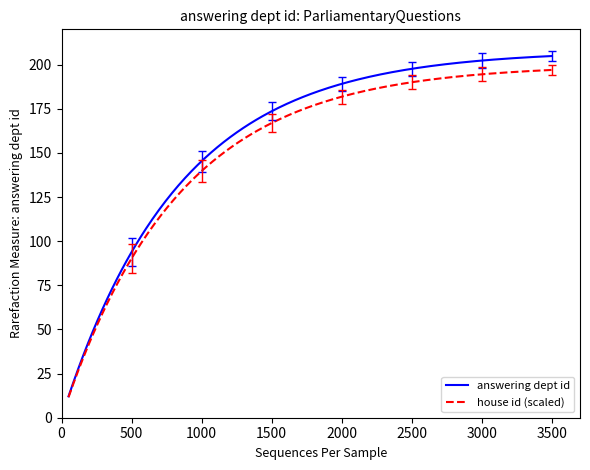

Which series has the widest spread of values?

answering dept id